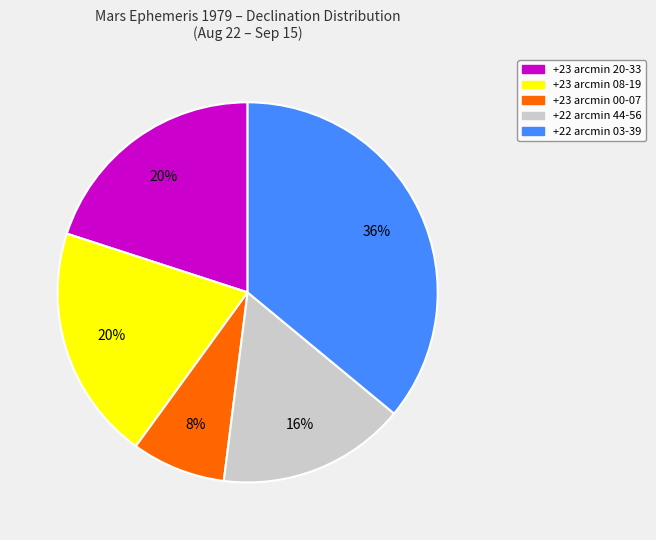

To the nearest percent, what is the difference between the largest and smallest slice percentages?

28%